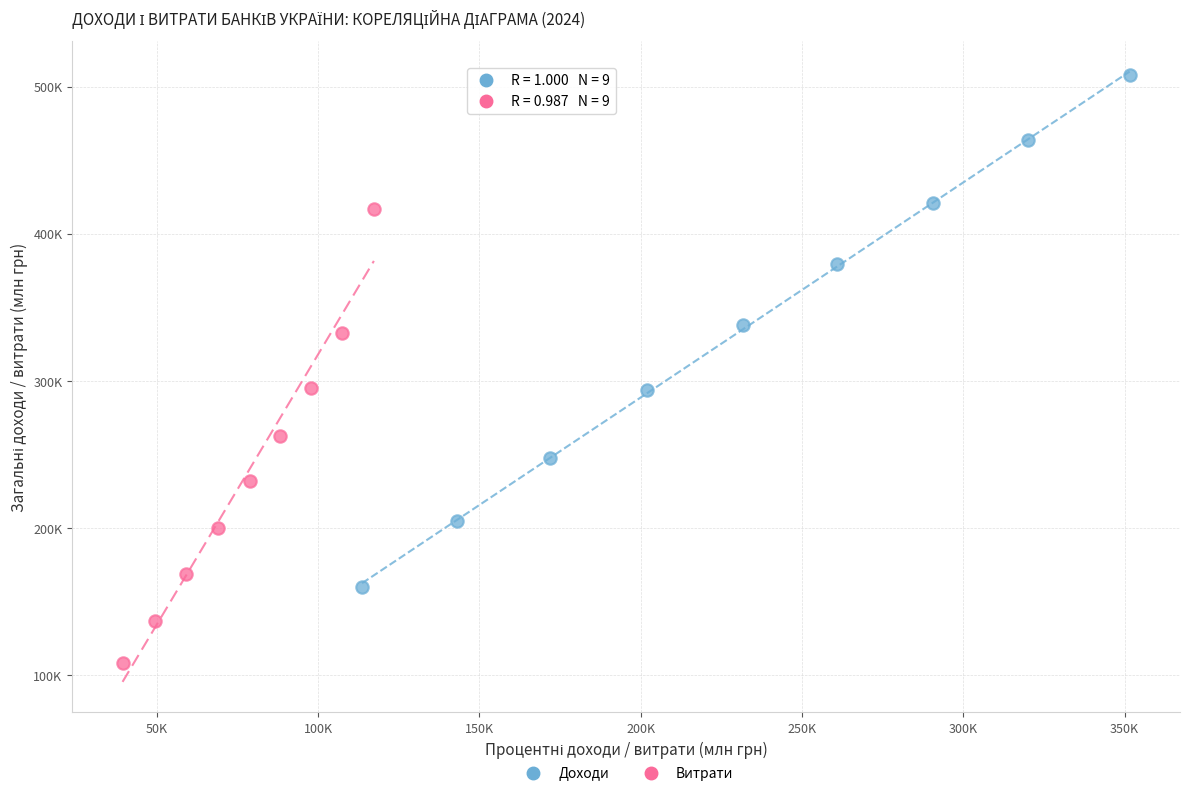

What are all the series names shown in the legend?

Доходи, Витрати